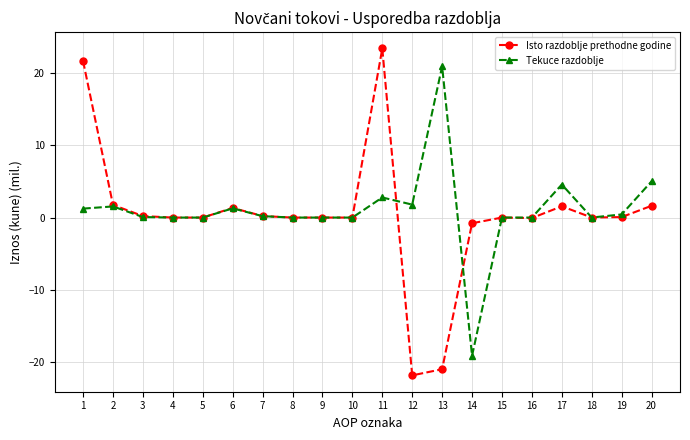

True or false: Tekuce razdoblje has more than 2 interior local peaks.

True